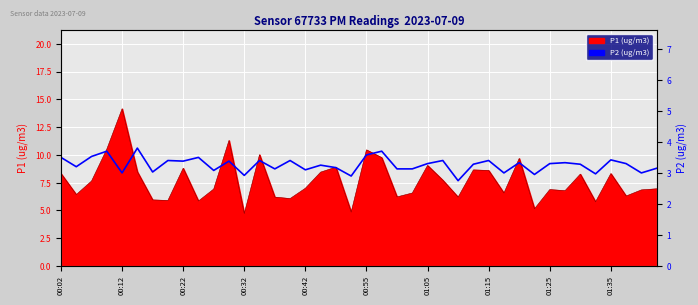

True or false: the data shows 2.8 at 26.

True